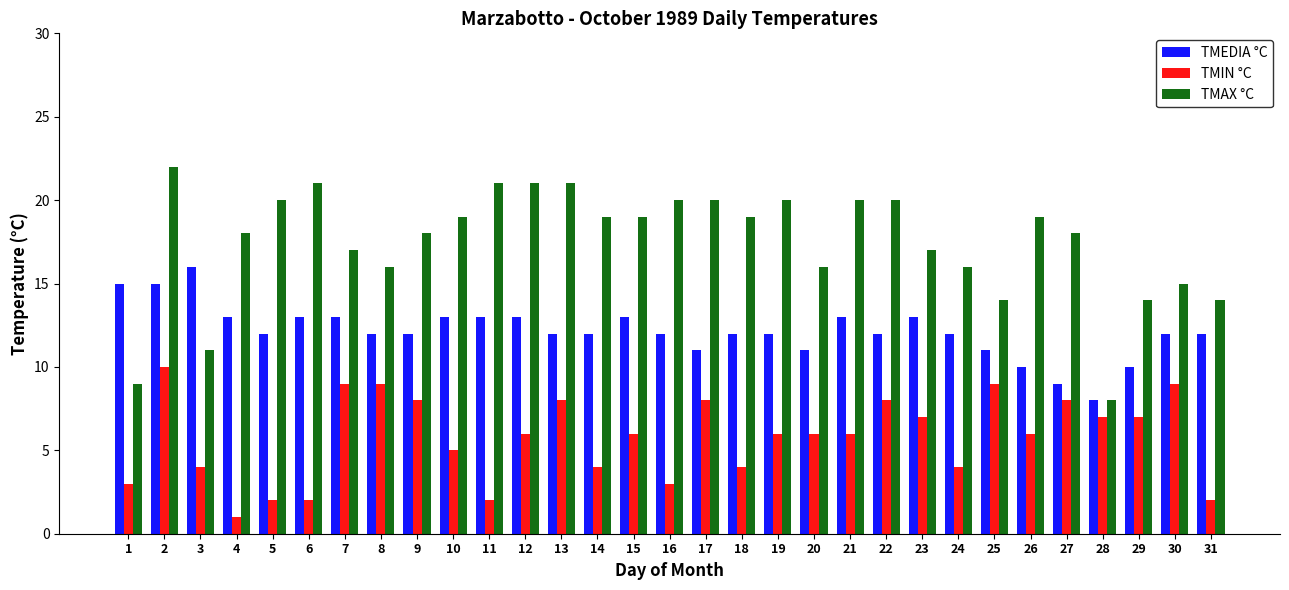

What is the difference between the second highest and second lowest values in the TMAX °C series?

12